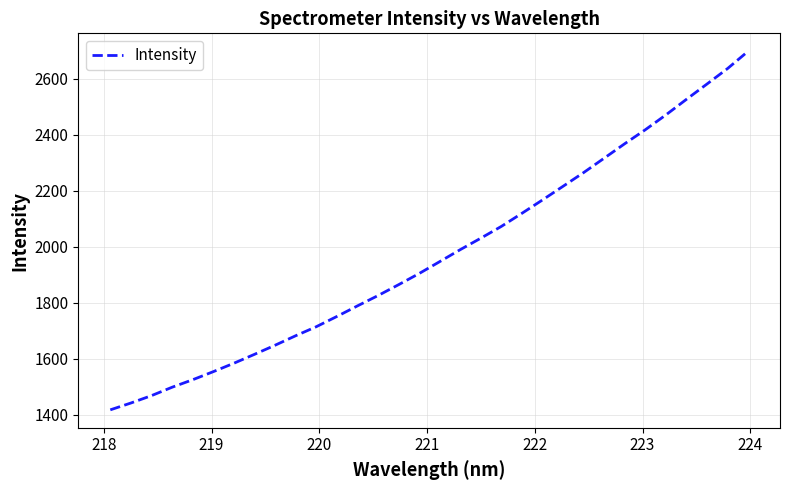

What is the smallest value displayed?

1417.5